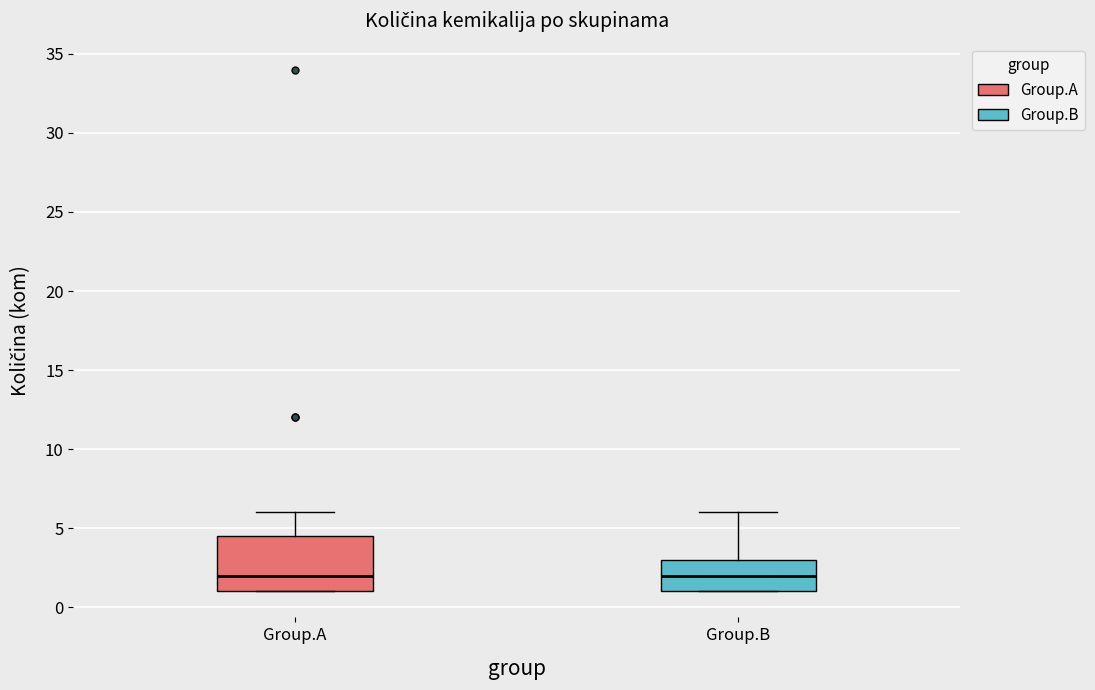

Reading left to right, transcribe this box plot: for each box, give where its median line is, the range the box spans, and where its two whiskers end, as read against the y-axis. The values are not printed on the chart, so give them approximately, as read against the axis.

Group.A: median 2.0, box 1.0 to 4.5, whiskers 1.0 to 6.0
Group.B: median 2.0, box 1.0 to 3.0, whiskers 1.0 to 6.0